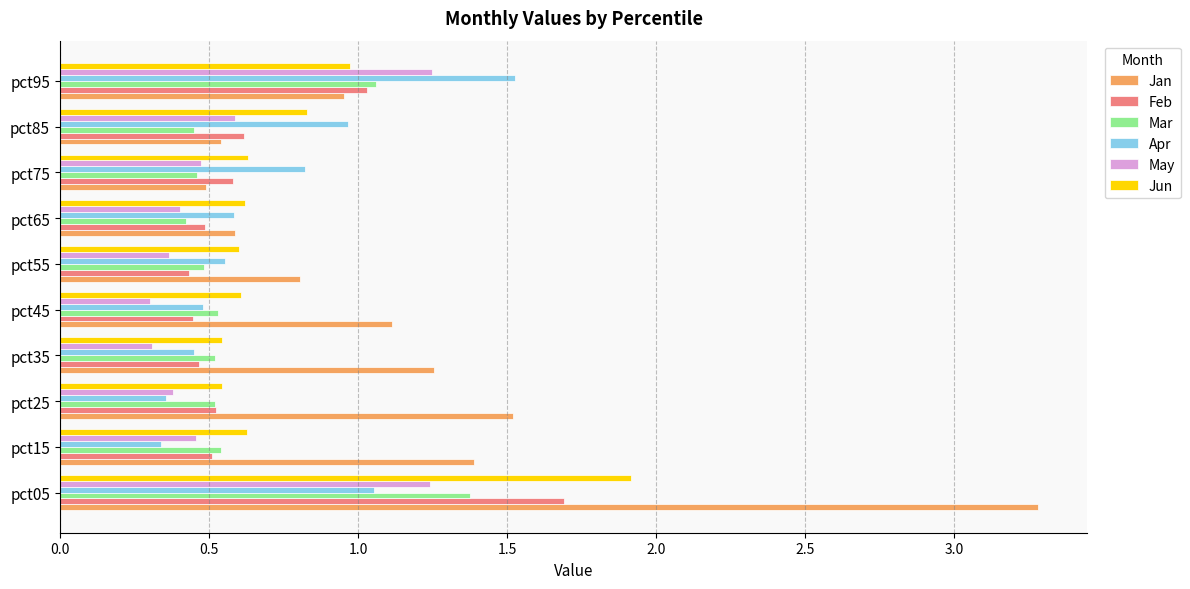

What is the average value of the Feb series?

0.7